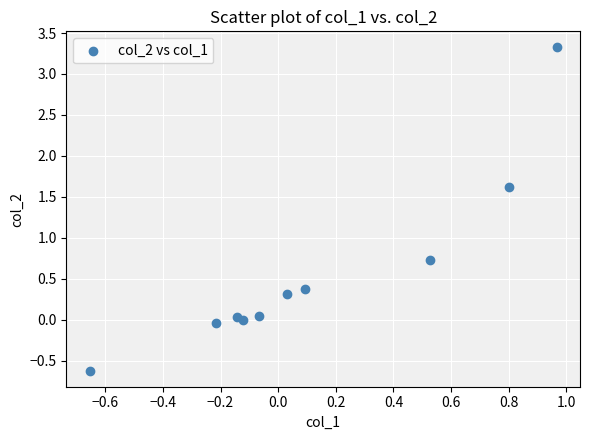

What Y value in the scatter plot is closest to 1?

0.7